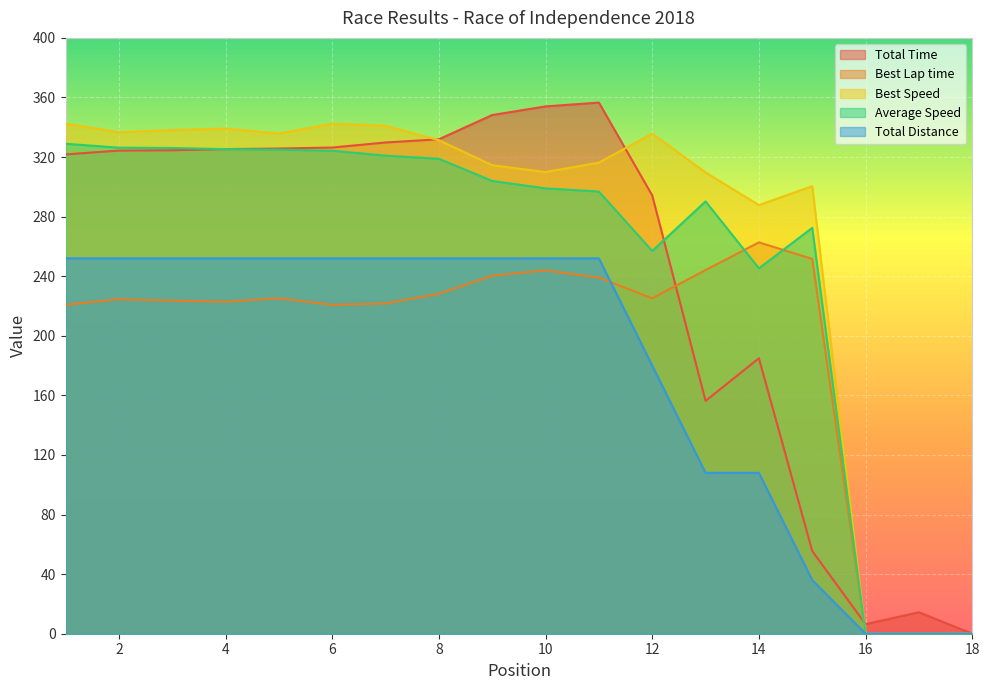

Does the chart display data point markers on the line(s)?

No